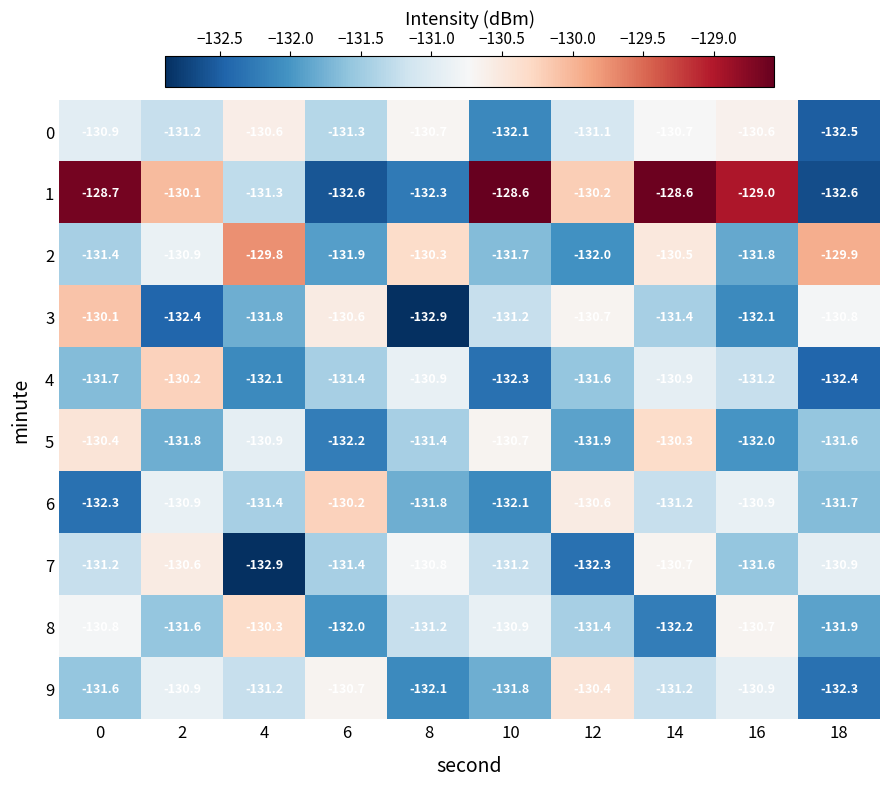

Where is 8 nearest to the value -131?

10